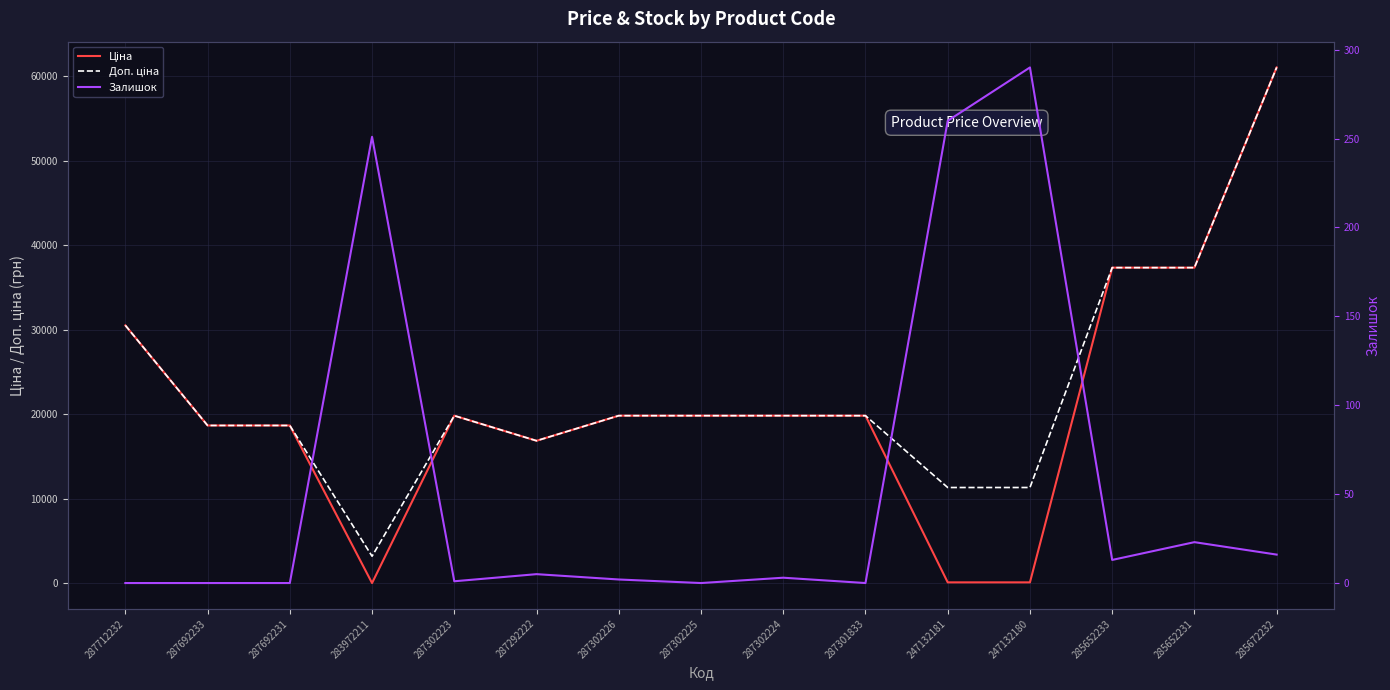

Where is Ціна nearest to the value 30528?

287712232